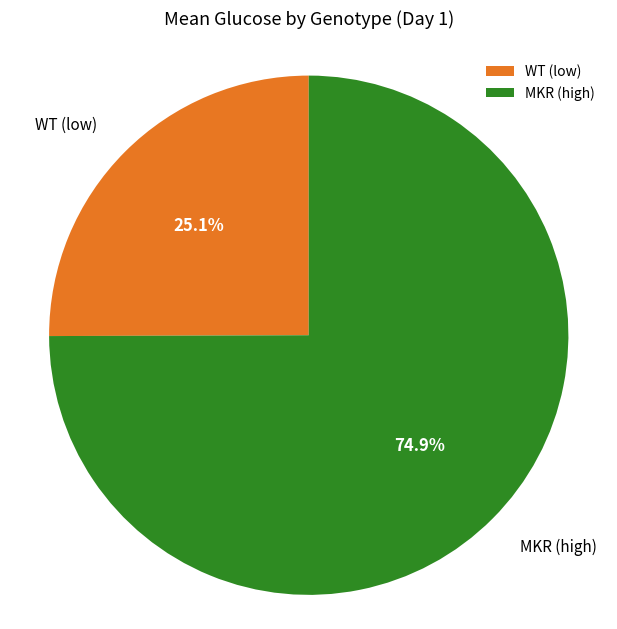

Does any single category account for the majority?

Yes